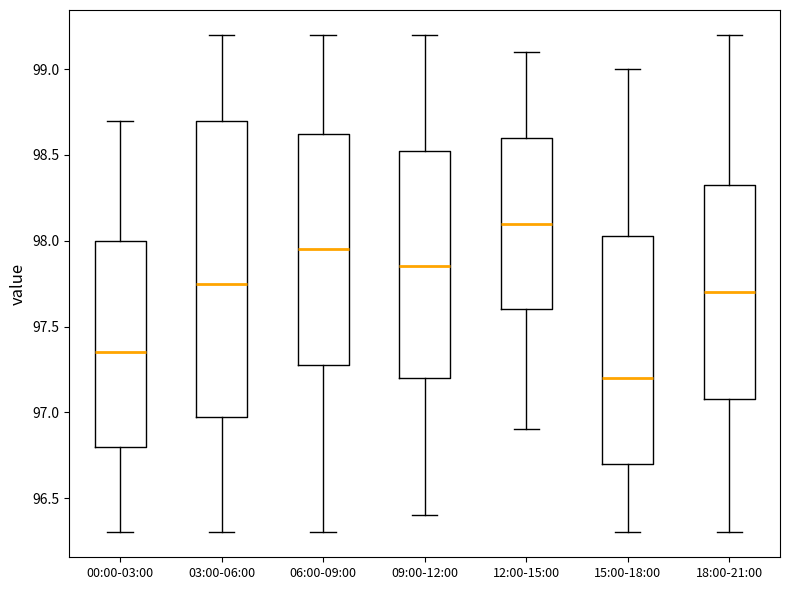

Reading left to right, read every box against the y-axis: the position of its median line, the range the box covers, and the ends of its whiskers. The values are not printed on the chart, so give them approximately, as read against the axis.

00:00-03:00: median 97.35, box 96.80 to 98.00, whiskers 96.30 to 98.70
03:00-06:00: median 97.75, box 97.00 to 98.70, whiskers 96.30 to 99.20
06:00-09:00: median 97.95, box 97.30 to 98.65, whiskers 96.30 to 99.20
09:00-12:00: median 97.85, box 97.20 to 98.55, whiskers 96.40 to 99.20
12:00-15:00: median 98.10, box 97.60 to 98.60, whiskers 96.90 to 99.10
15:00-18:00: median 97.20, box 96.70 to 98.05, whiskers 96.30 to 99.00
18:00-21:00: median 97.70, box 97.10 to 98.35, whiskers 96.30 to 99.20